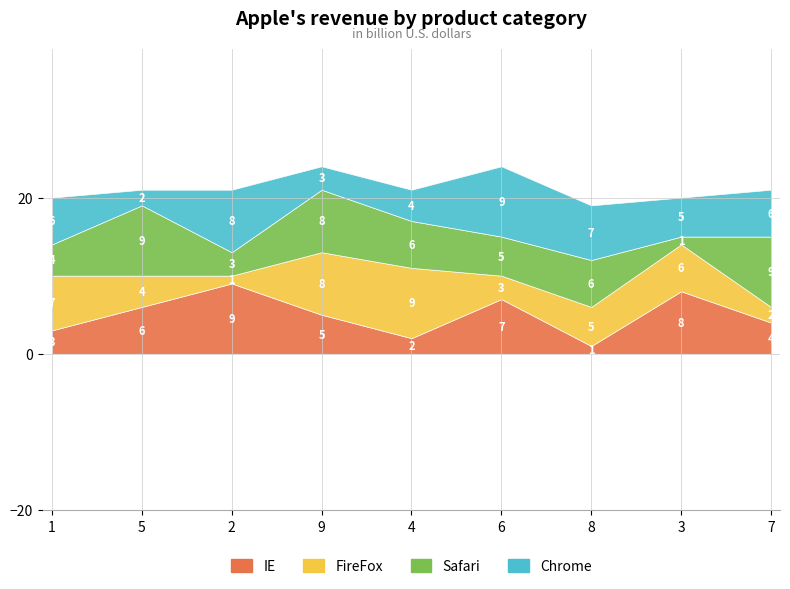

Reading left to right, extract all data points from this chart.

IE: 1=3	5=6	2=9	9=5	4=2	6=7	8=1	3=8	7=4
FireFox: 1=7	5=4	2=1	9=8	4=9	6=3	8=5	3=6	7=2
Safari: 1=4	5=9	2=3	9=8	4=6	6=5	8=6	3=1	7=9
Chrome: 1=6	5=2	2=8	9=3	4=4	6=9	8=7	3=5	7=6